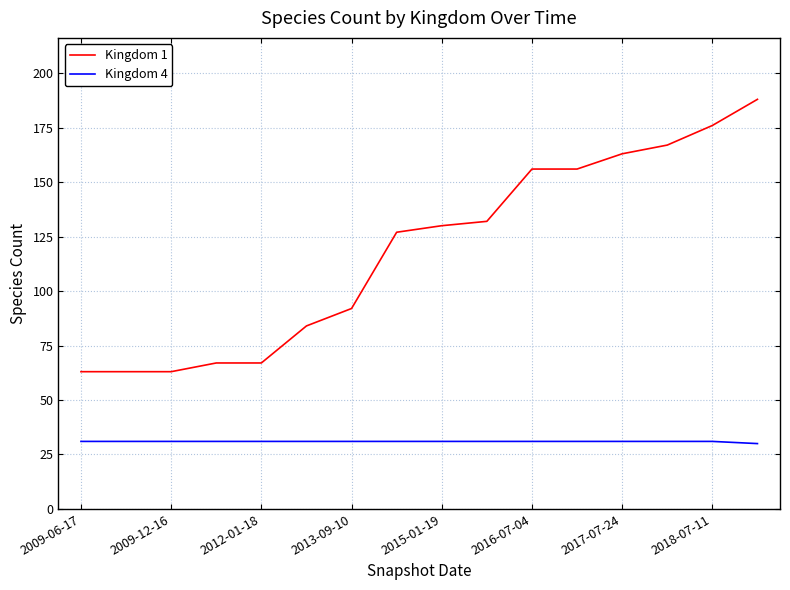

Which series has the largest total across all categories?

Kingdom 1